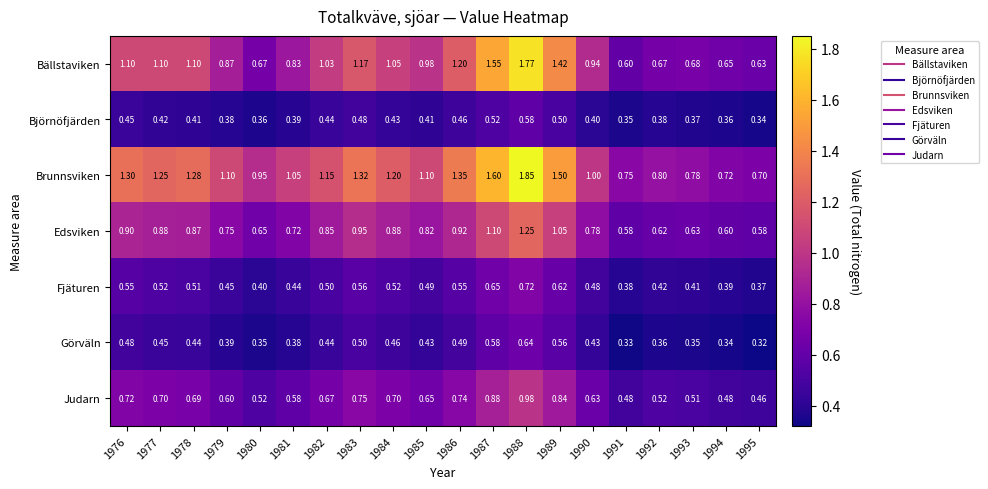

Rank the series by their maximum value, from lowest to highest.

Björnöfjärden, Görväln, Fjäturen, Judarn, Edsviken, Bällstaviken, Brunnsviken